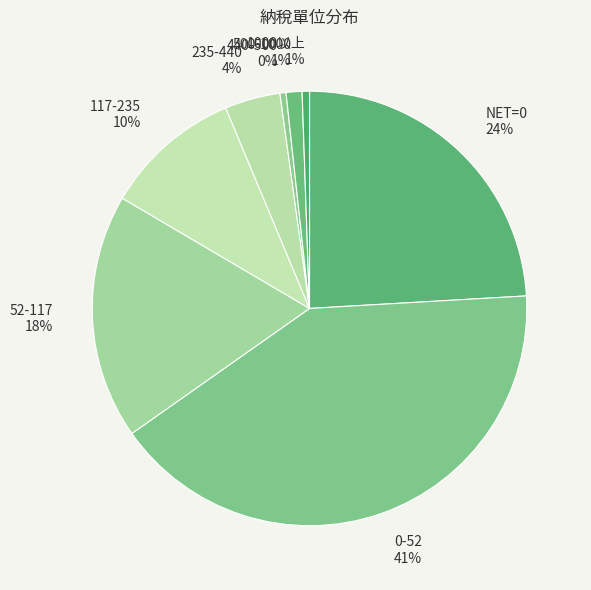

To the nearest percent, what is the difference between the largest and smallest slice percentages?

41%